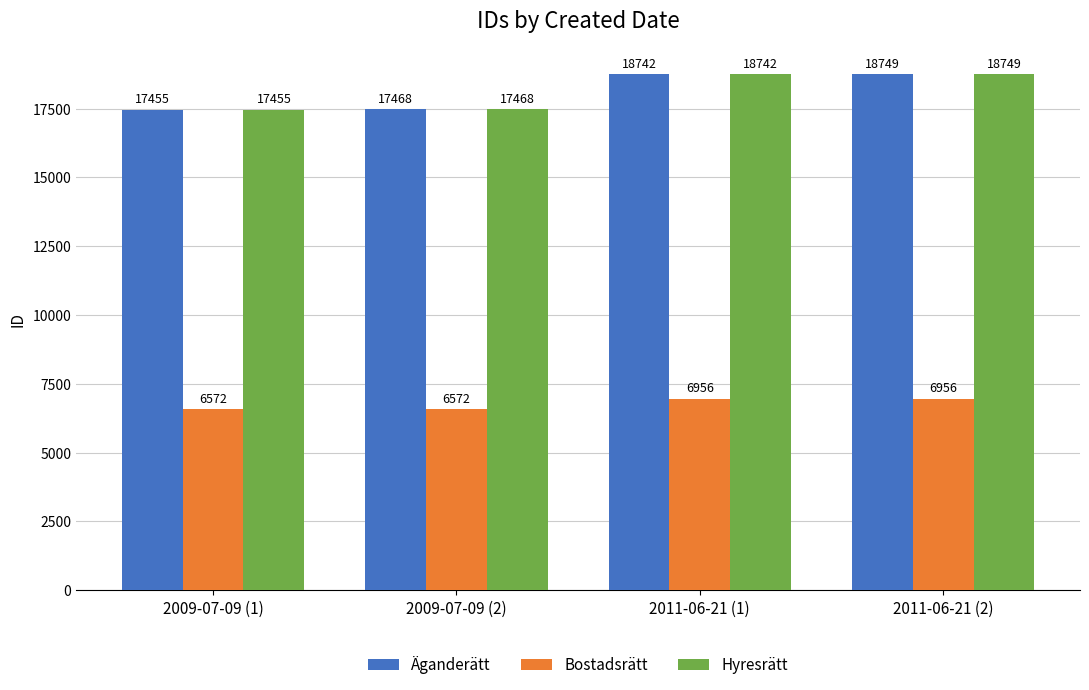

What is the difference between the maximum and minimum values in the Hyresrätt series?

1294